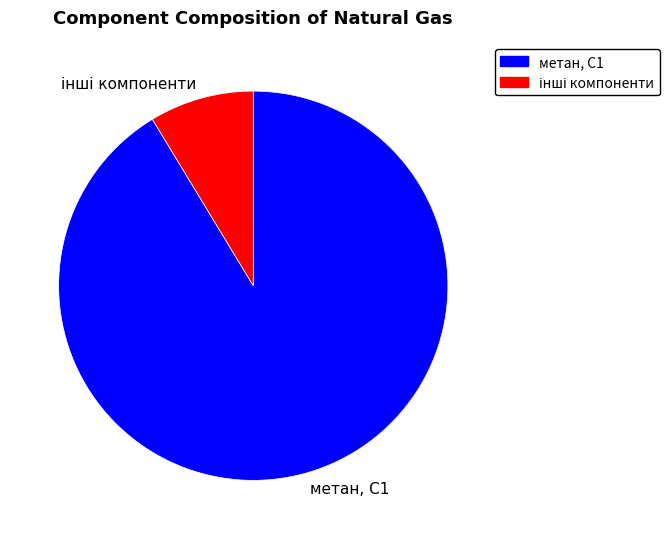

What is the largest slice in the pie chart?

метан, С1